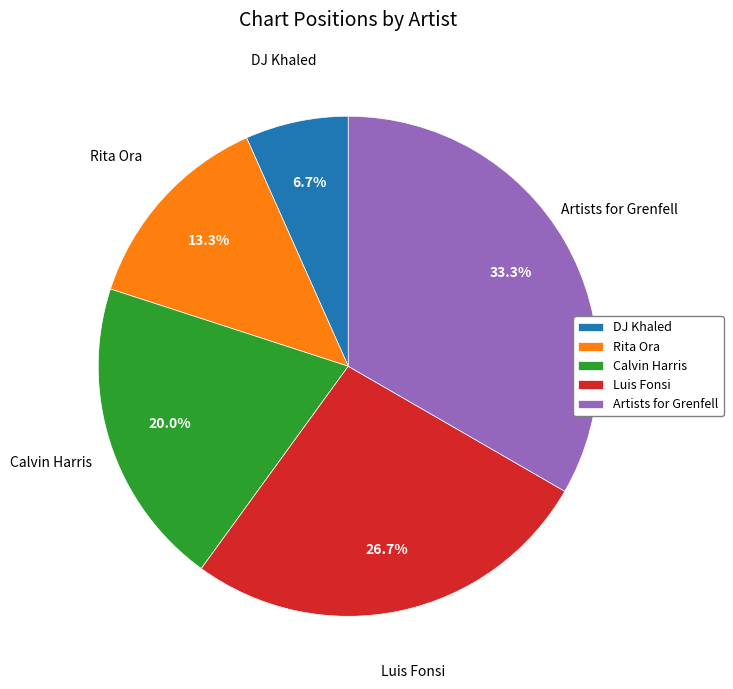

Is there a majority slice in this chart?

No